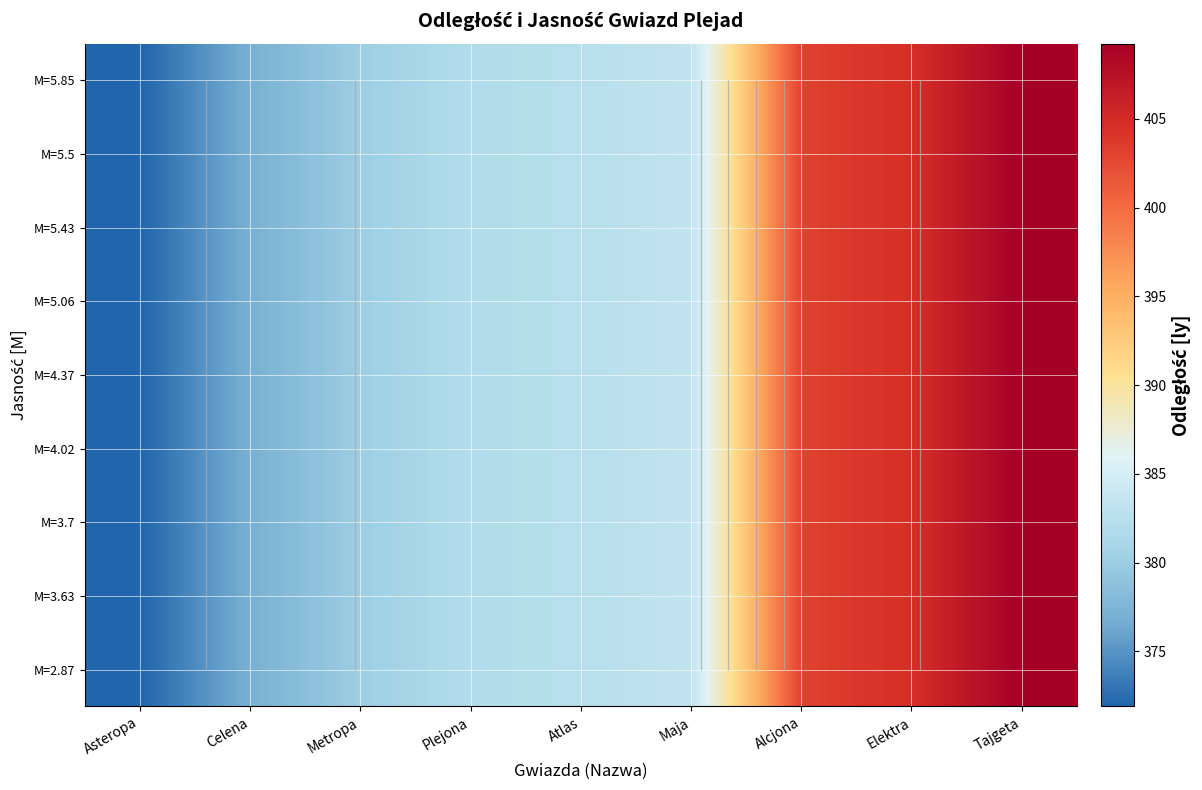

What is the difference between the M=3.63 values at Plejona and Elektra?

22.7